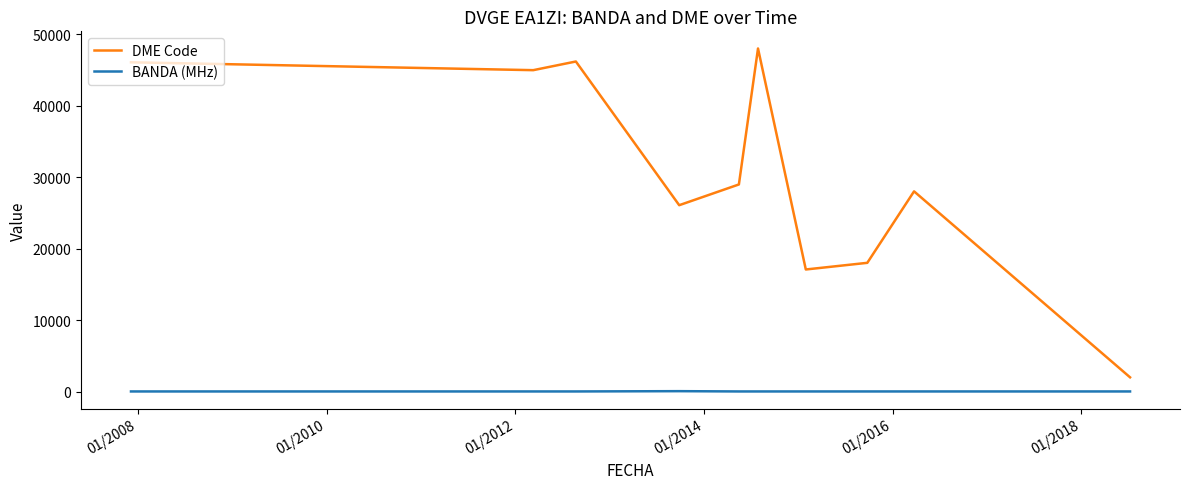

What is the difference between the second highest and second lowest values in the DME Code series?

29109